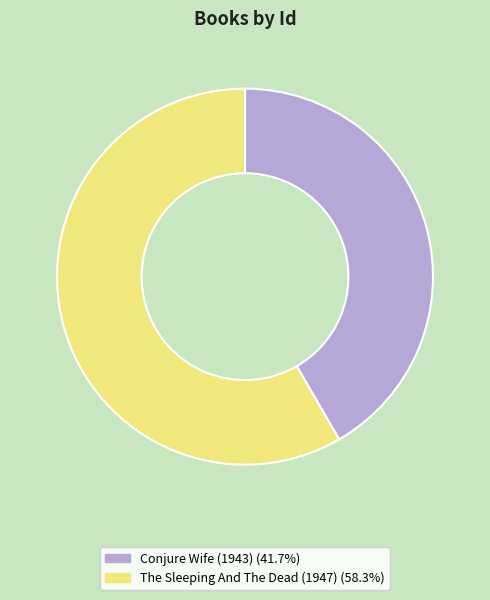

Does The Sleeping And The Dead (1947) represent more than half of the total?

Yes